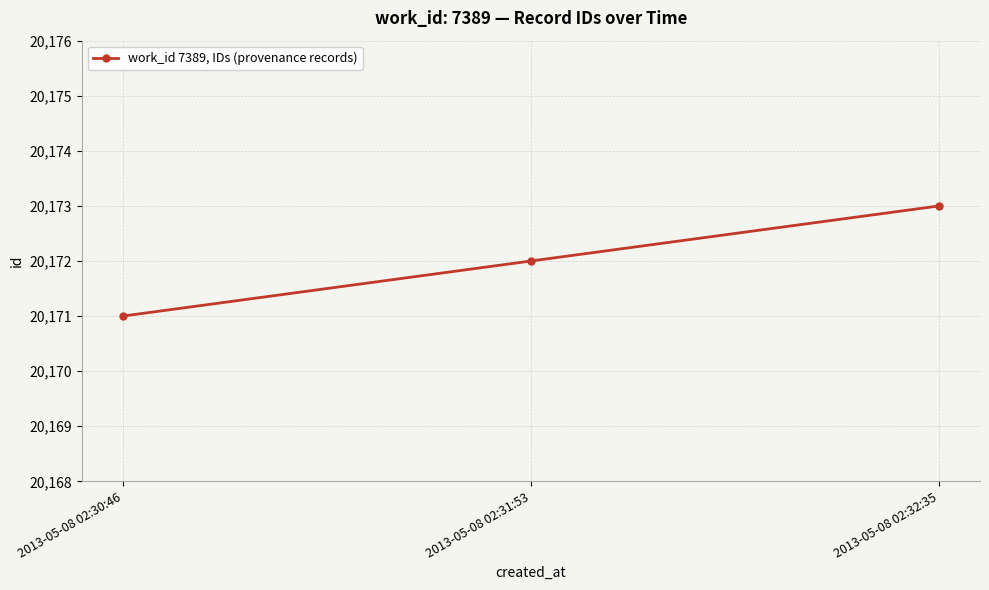

Is it true that the value at 2013-05-08 02:32:35 is 20173?

True